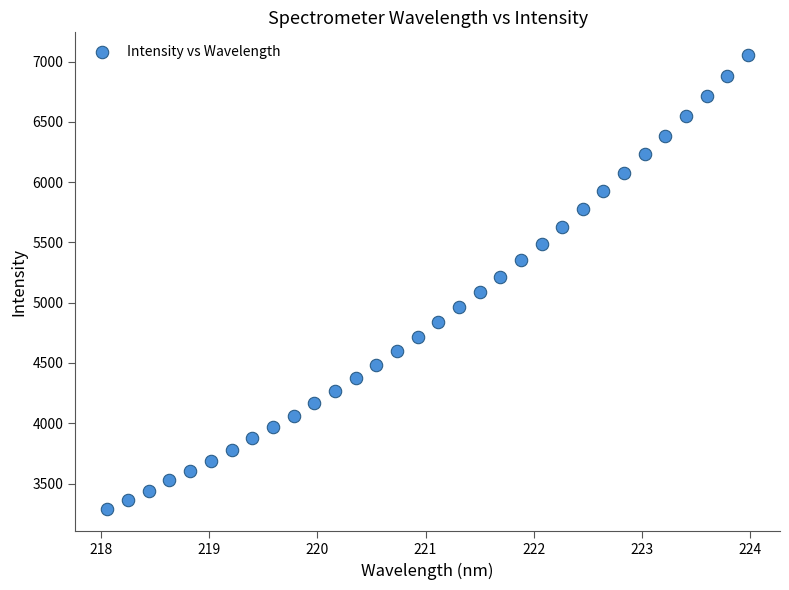

What is the range of X values (max minus min)?

5.9